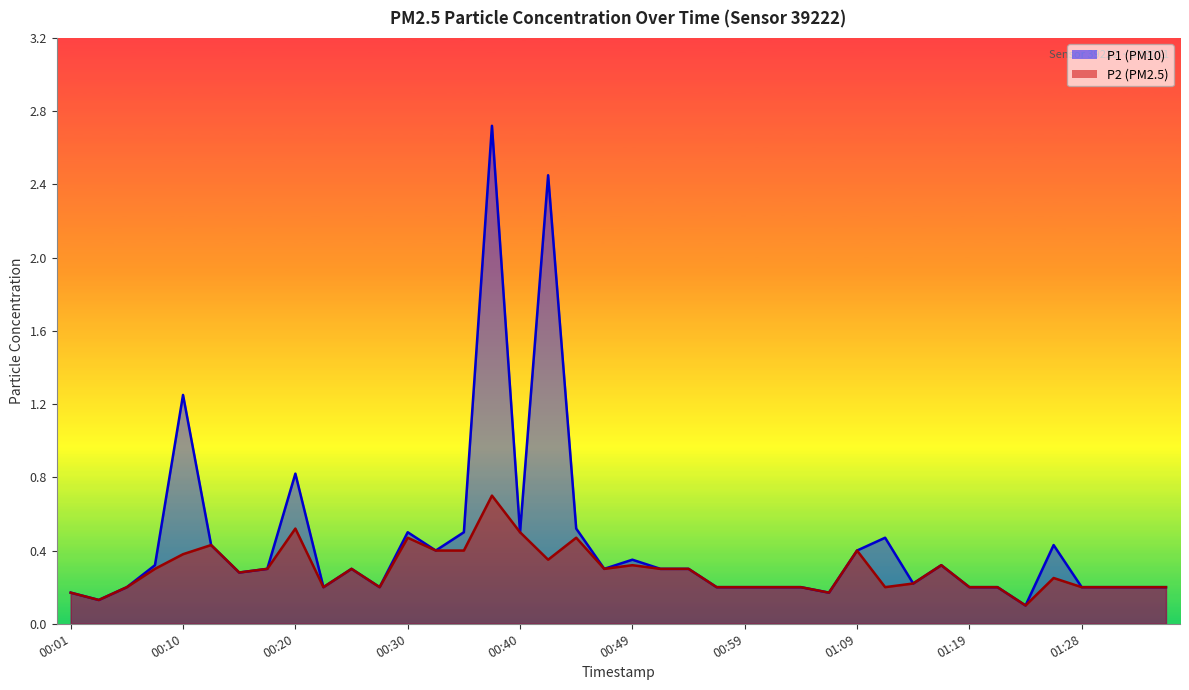

What is the highest value of the P2 series?

0.7